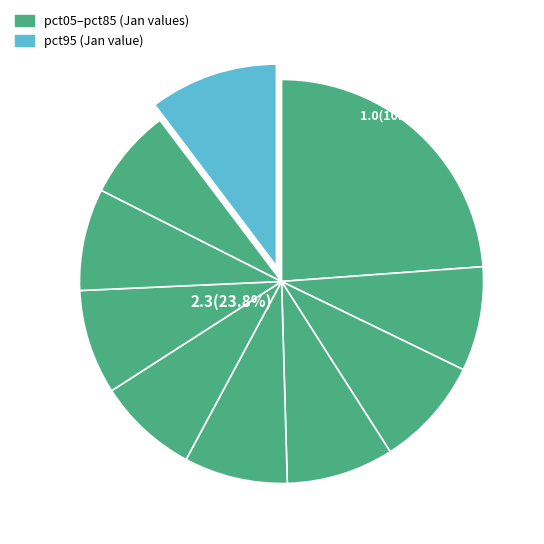

What is the smallest slice in the pie chart?

pct85